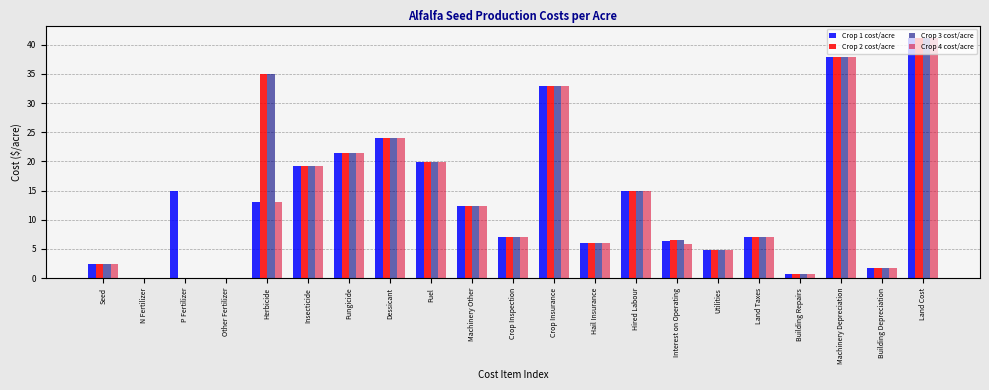

True or false: Crop 1 cost/acre has a value of 0.0 at N Fertilizer.

True